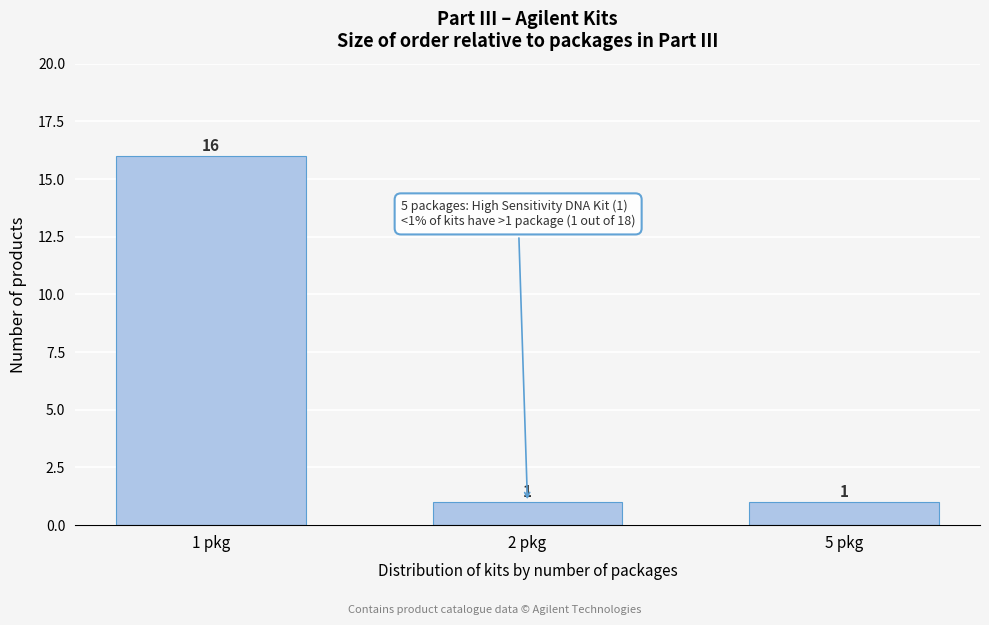

Reading left to right, transcribe all the data shown in this chart.

1 pkg=16	2 pkg=1	5 pkg=1